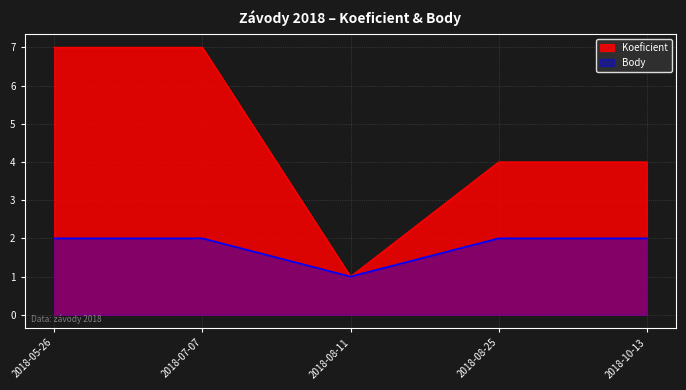

Reading right to left, what are all the values shown in this chart?

Koeficient: 2018-10-13=4	2018-08-25=4	2018-08-11=1	2018-07-07=7	2018-05-26=7
Body: 2018-10-13=2	2018-08-25=2	2018-08-11=1	2018-07-07=2	2018-05-26=2